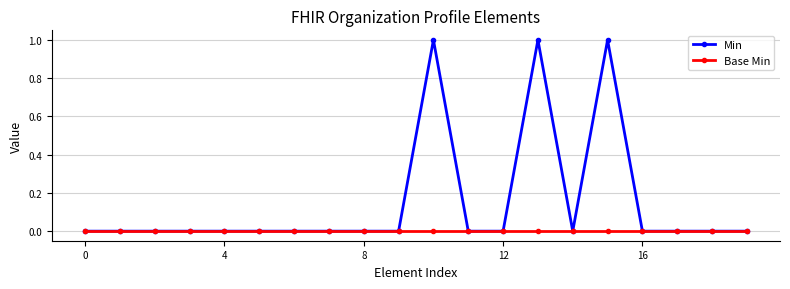

Rank the series by their maximum value, from lowest to highest.

Base Min, Min